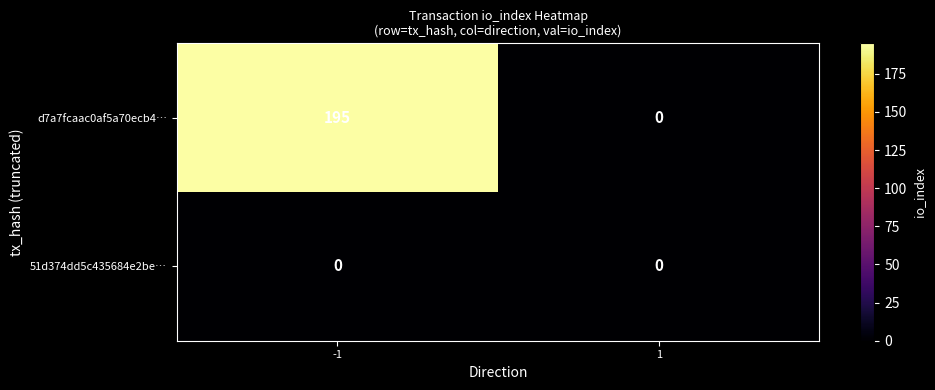

What is the difference between the maximum and minimum values in the d7a7fcaac0af5a70ecb4… series?

195